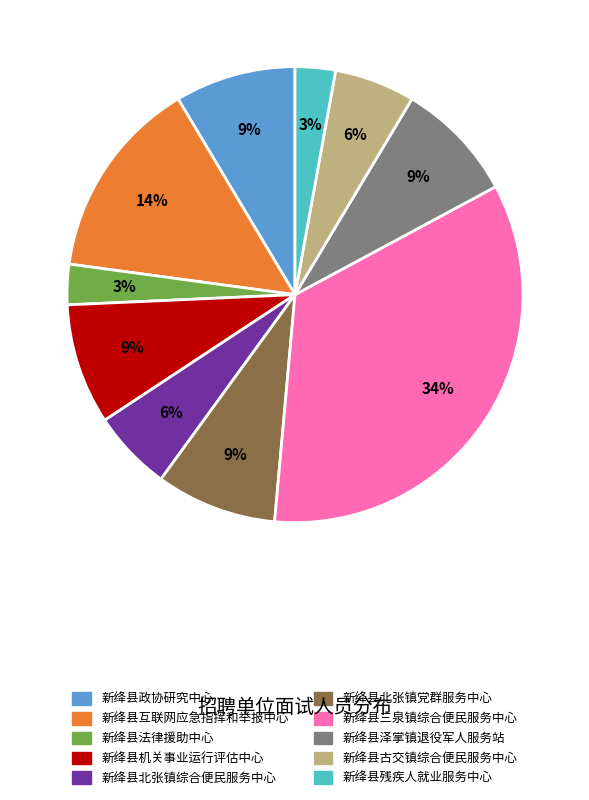

Between 新绛县法律援助中心 and 新绛县三泉镇综合便民服务中心, which is larger?

新绛县三泉镇综合便民服务中心